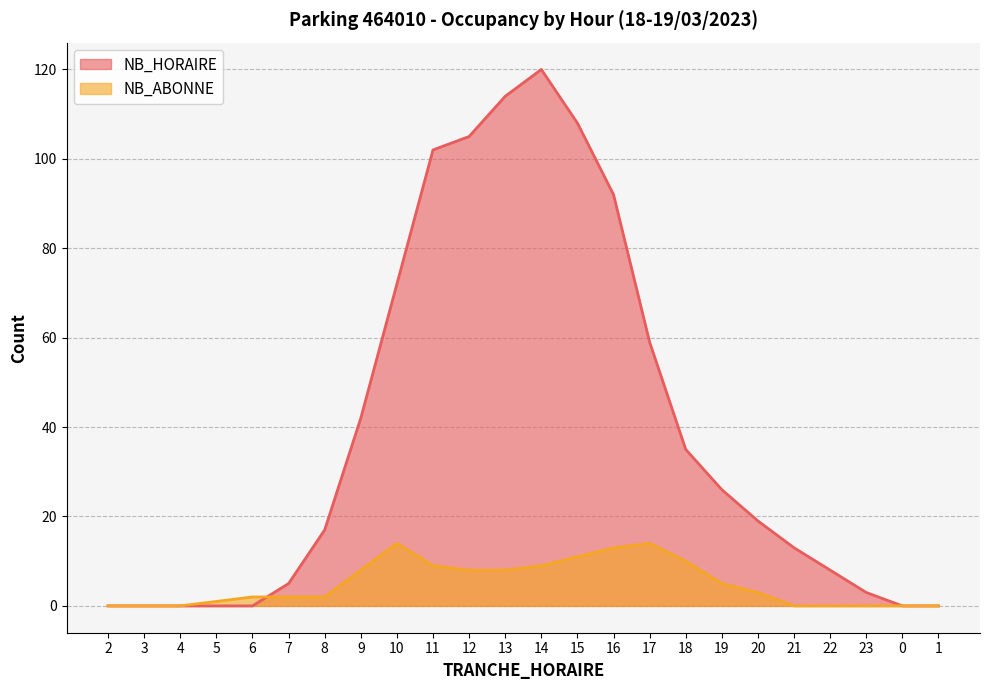

The NB_HORAIRE series shows 61 at 2. True or false?

False